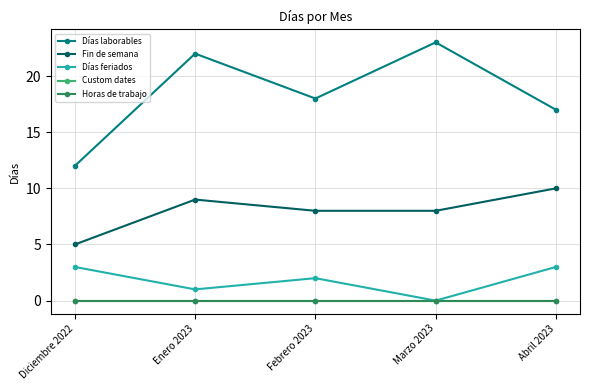

Does the chart have visible grid lines?

Yes